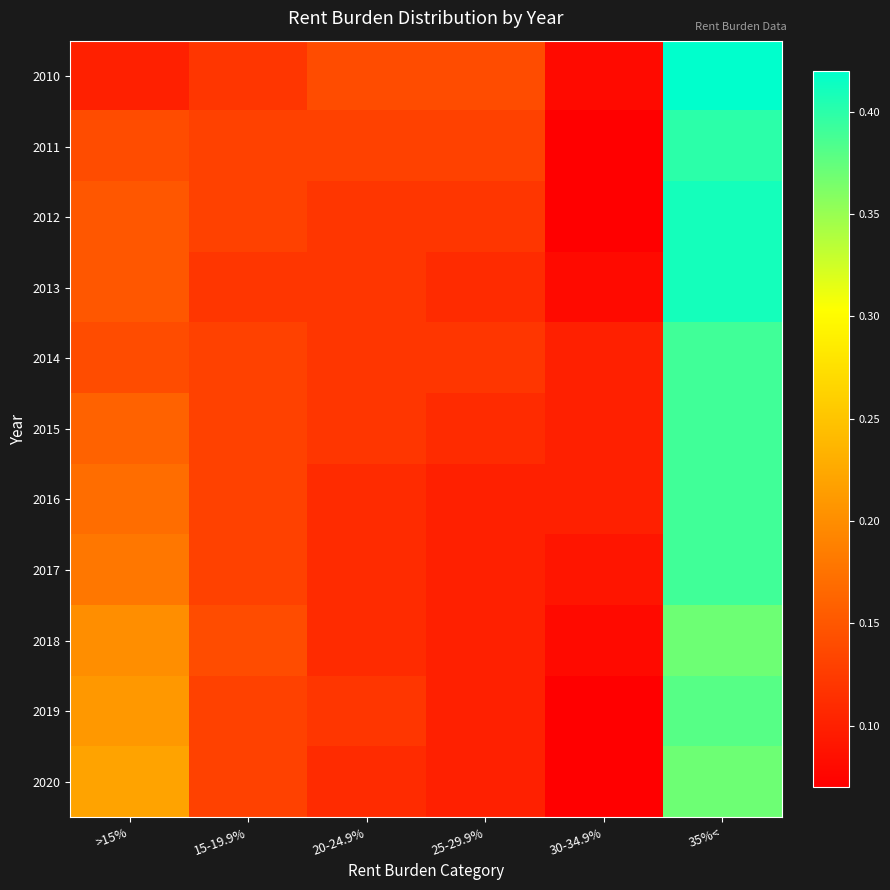

What is the minimum value shown in the chart?

0.1